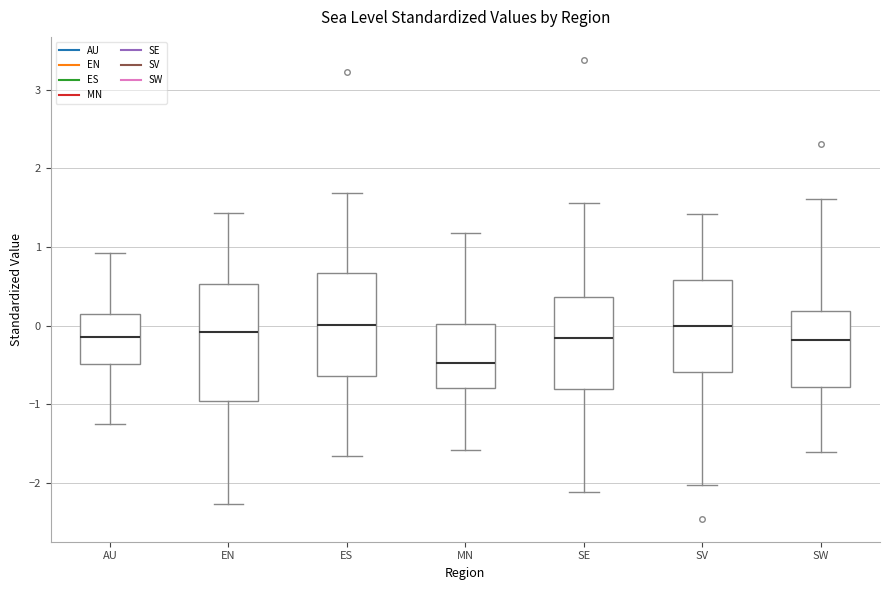

Reading left to right, read every box against the y-axis: the position of its median line, the range the box covers, and the ends of its whiskers. The values are not printed on the chart, so give them approximately, as read against the axis.

AU: median -0.1, box -0.5 to 0.1, whiskers -1.2 to 0.9
EN: median -0.1, box -1.0 to 0.5, whiskers -2.3 to 1.4
ES: median 0.0, box -0.6 to 0.7, whiskers -1.7 to 1.7
MN: median -0.5, box -0.8 to 0.0, whiskers -1.6 to 1.2
SE: median -0.2, box -0.8 to 0.4, whiskers -2.1 to 1.6
SV: median 0.0, box -0.6 to 0.6, whiskers -2.0 to 1.4
SW: median -0.2, box -0.8 to 0.2, whiskers -1.6 to 1.6